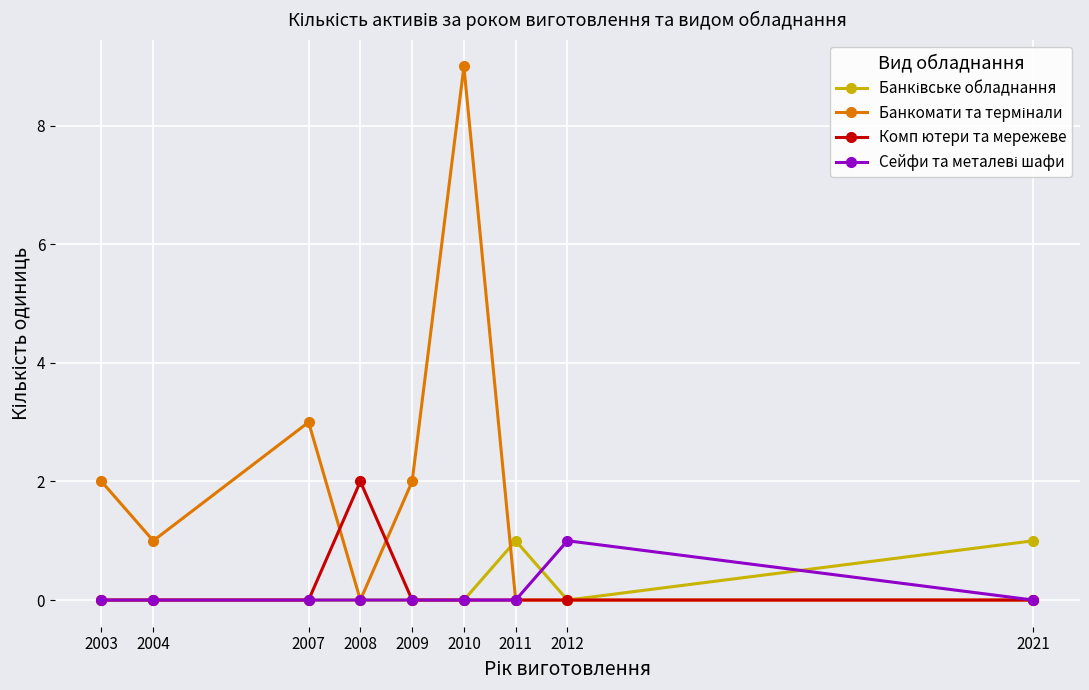

What is the maximum value shown in the chart?

9